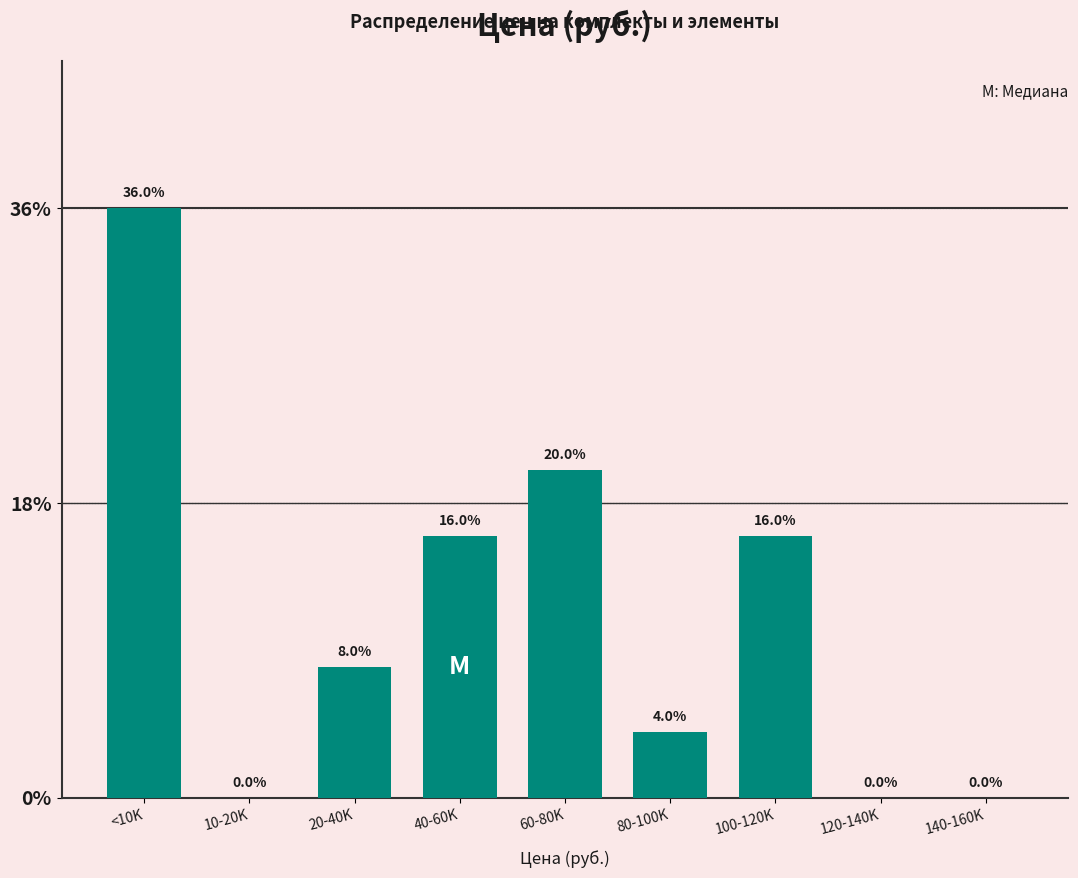

Reading right to left, list all the values displayed in this chart.

140-160K=0	120-140K=0	100-120K=16	80-100K=4	60-80K=20	40-60K=16	20-40K=8	10-20K=0	<10K=36